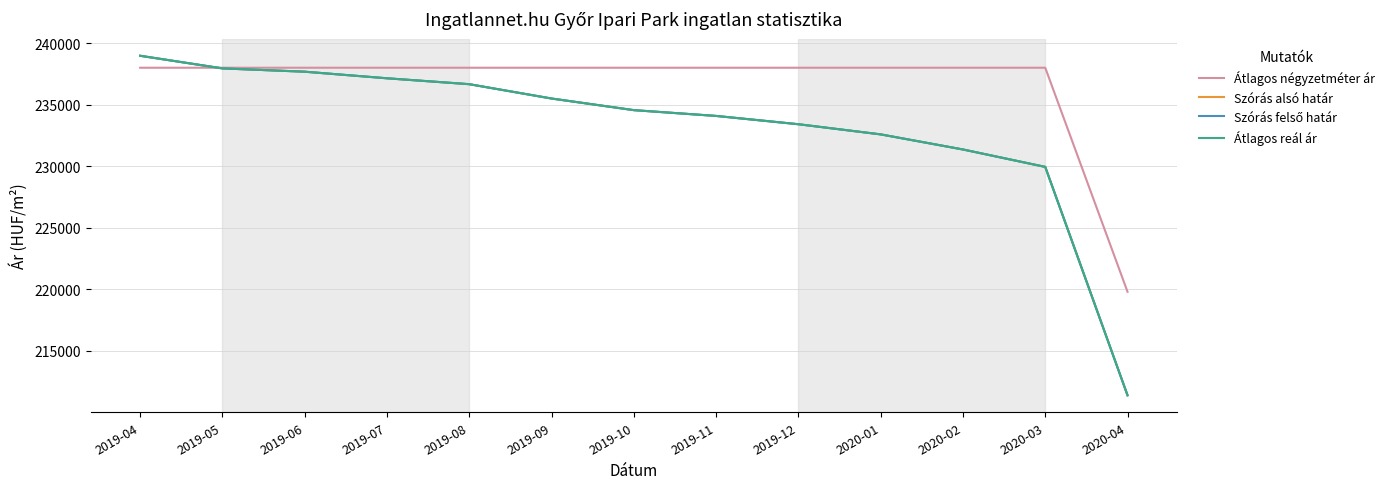

Does the chart display data point markers on the line(s)?

No